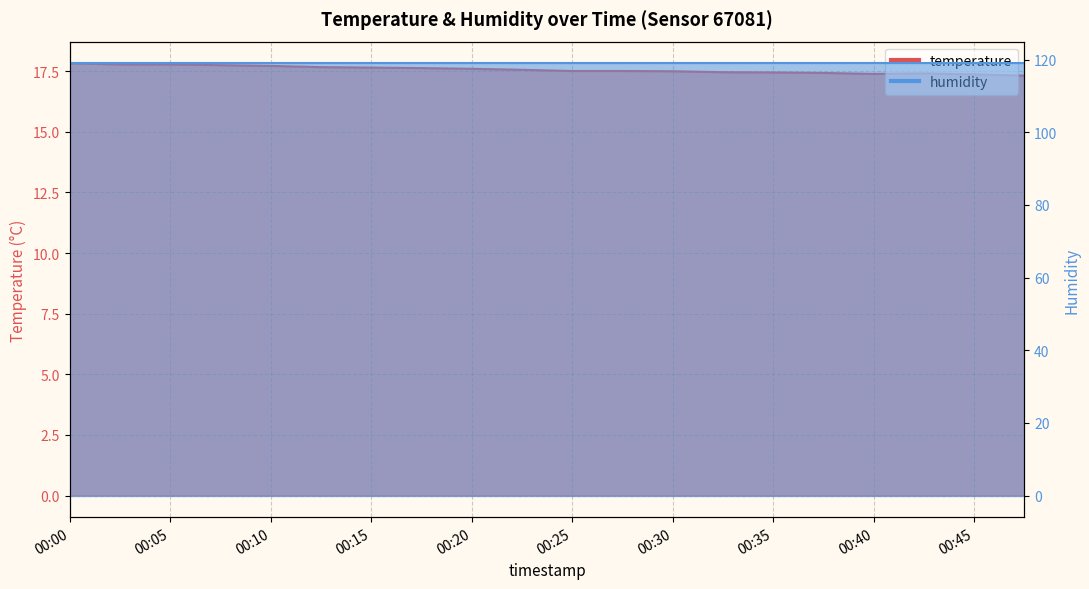

Reading left to right, list all the values displayed in this chart.

17.8	17.8	17.8	17.8	17.7	17.7	17.6	17.6	17.6	17.6	17.5	17.5	17.5	17.5	17.4	17.4	17.4	17.4	17.4	17.3